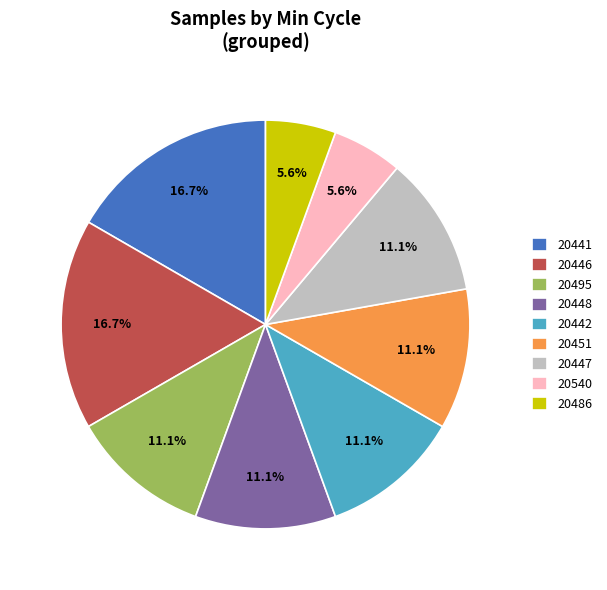

What is the ratio of the value at 20442 to the value at 20448?

1.0